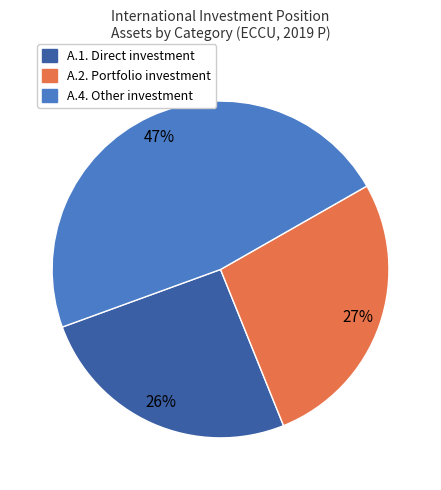

To the nearest percent, what percentage of the pie is A.4. Other investment?

47%